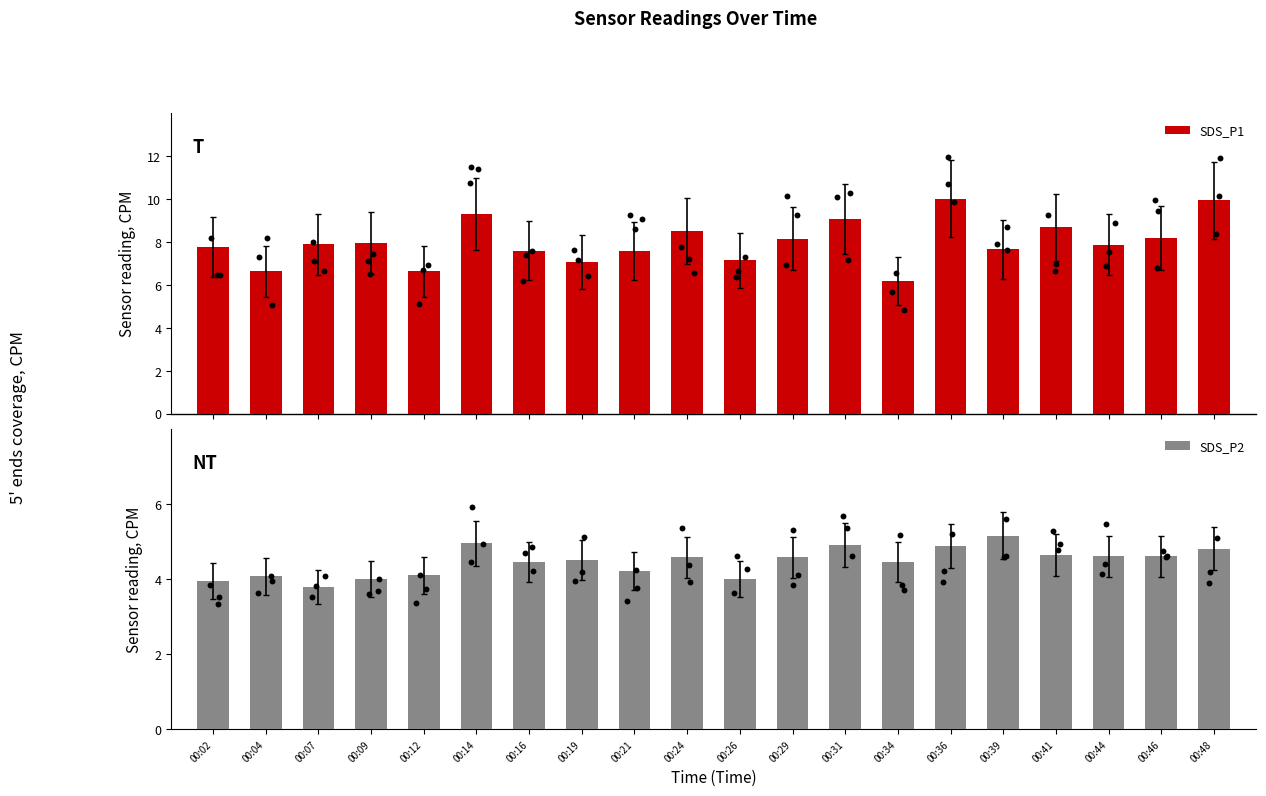

Which series has the largest Y range (max minus min)?

SDS_P1